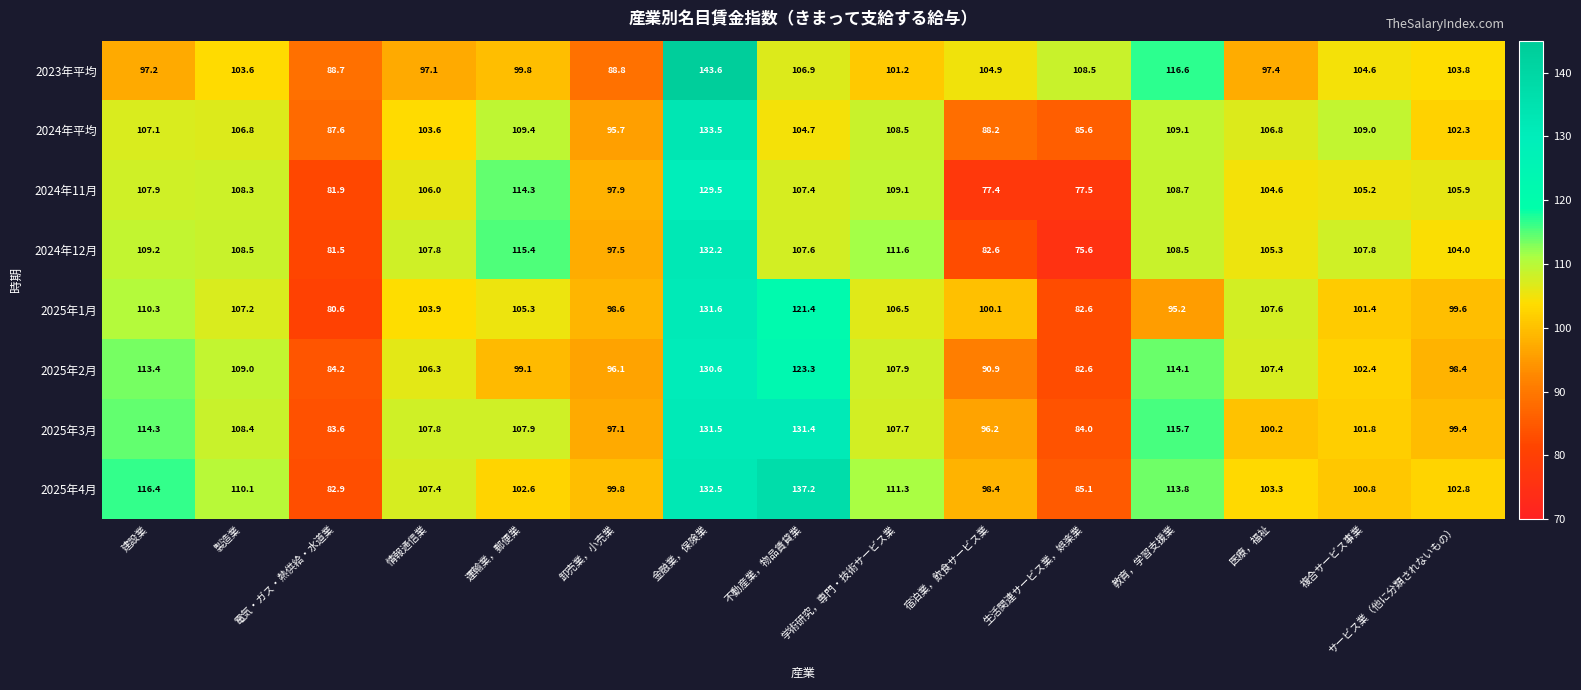

What is the difference between the second highest and second lowest values in the 2025年4月 series?

47.4